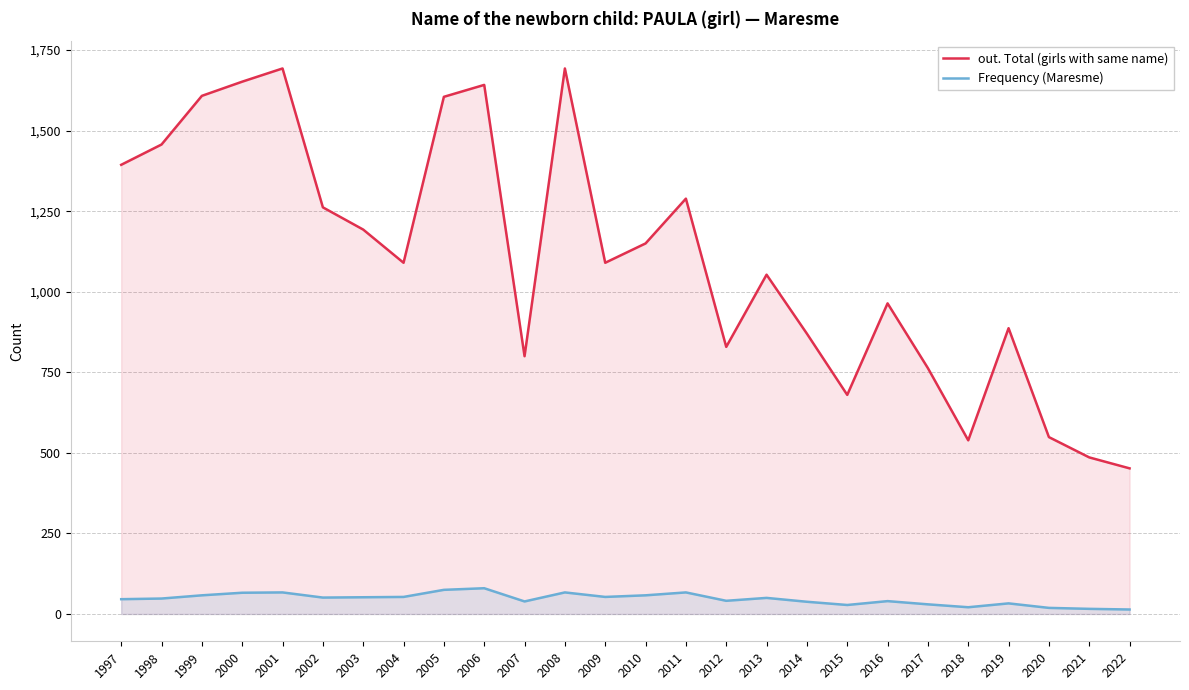

What is the sum of the Frequency (Maresme) values at 2018 and 2004?

74